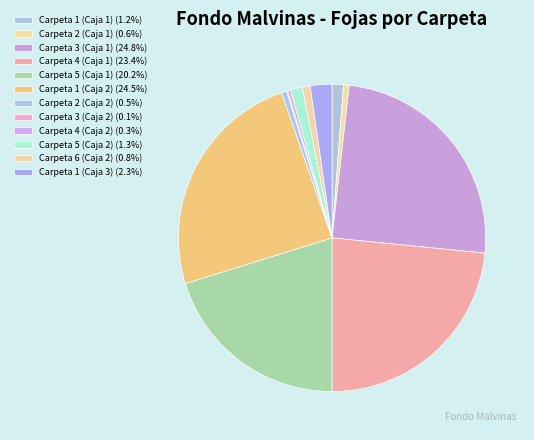

Rank the categories by value from highest to lowest.

Carpeta 3 (Caja 1), Carpeta 1 (Caja 2), Carpeta 4 (Caja 1), Carpeta 5 (Caja 1), Carpeta 1 (Caja 3), Carpeta 5 (Caja 2), Carpeta 1 (Caja 1), Carpeta 6 (Caja 2), Carpeta 2 (Caja 1), Carpeta 2 (Caja 2), Carpeta 4 (Caja 2), Carpeta 3 (Caja 2)